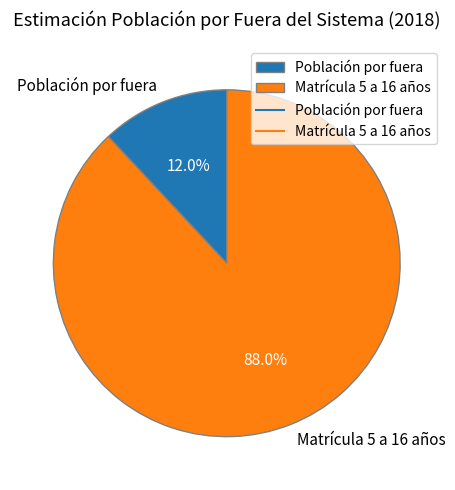

How much of the chart is everything except Población por fuera?

88.0%